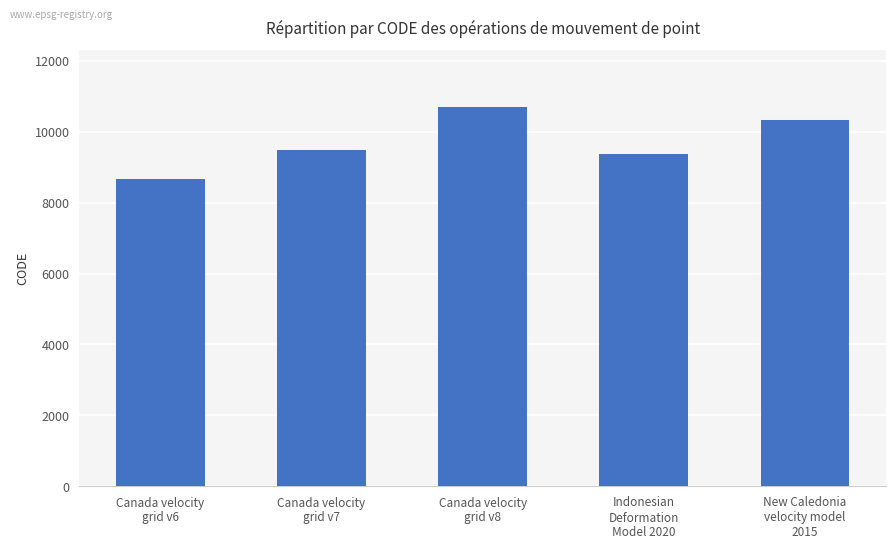

How many series are shown in this chart?

1